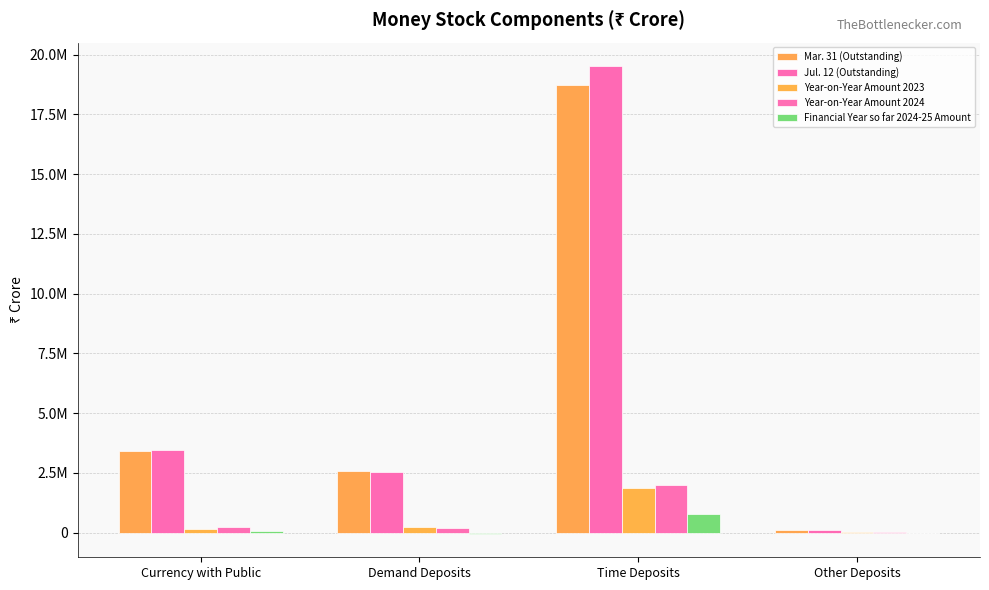

At which category is the sum across all series the highest?

Time Deposits